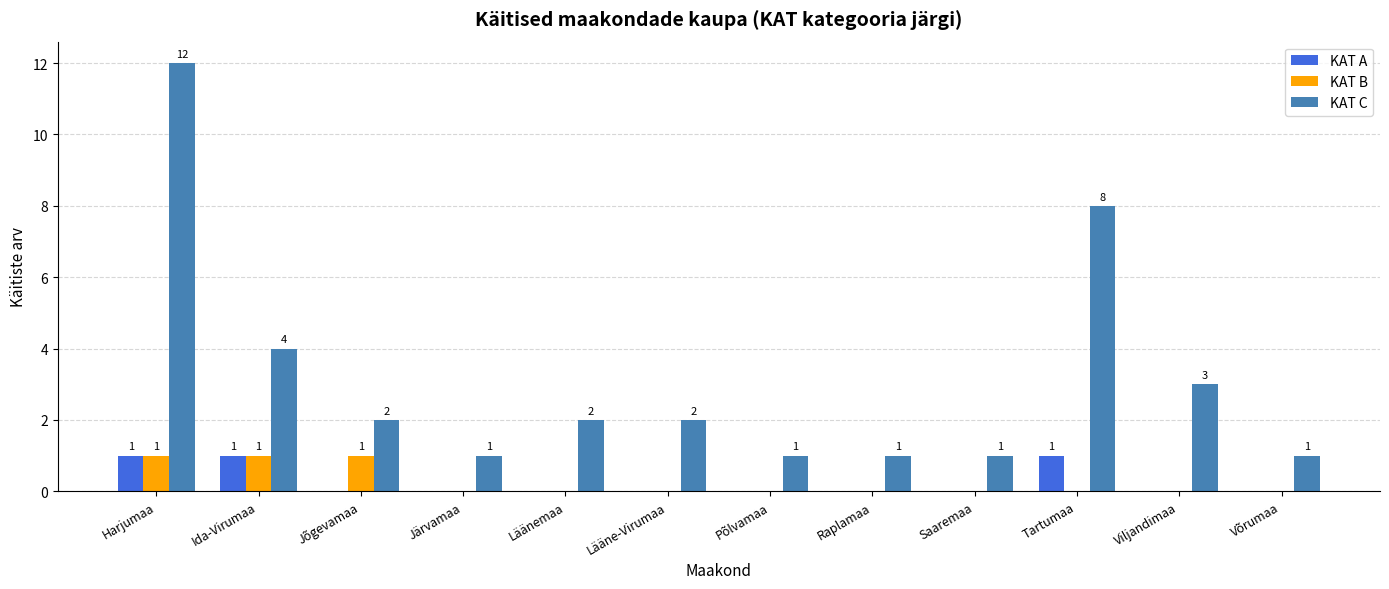

Does the chart contain stacked bars?

No